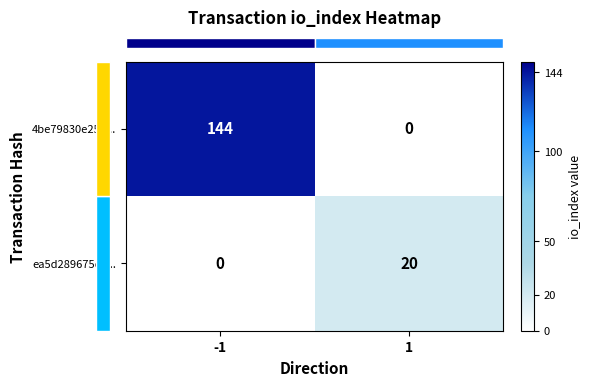

What is the difference between the highest and lowest values at 1?

20